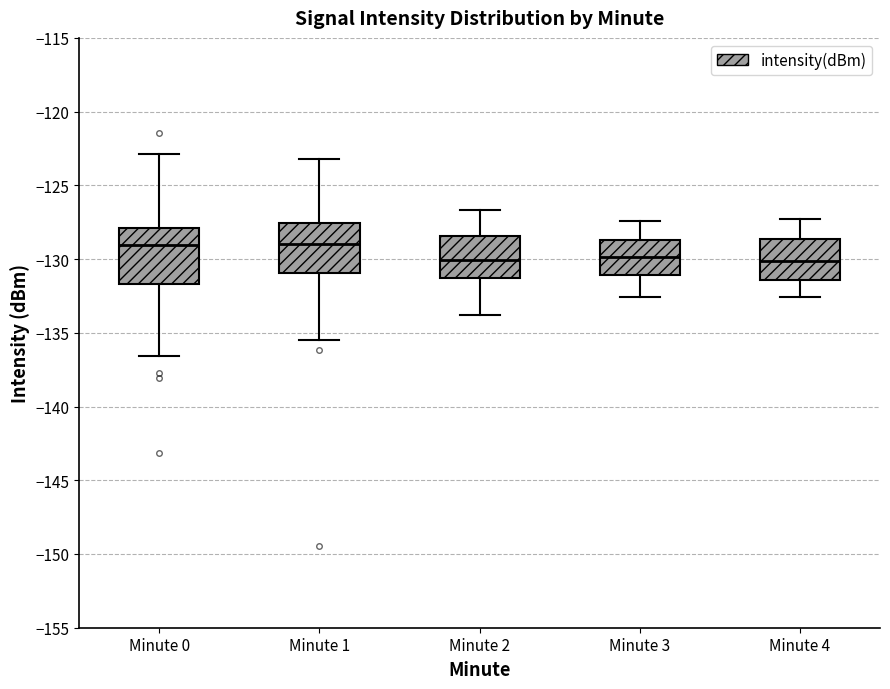

Reading left to right, transcribe this box plot: for each box, give where its median line is, the range the box spans, and where its two whiskers end, as read against the y-axis. The values are not printed on the chart, so give them approximately, as read against the axis.

Minute 0: median -129.0, box -131.5 to -128.0, whiskers -136.5 to -123.0
Minute 1: median -129.0, box -131.0 to -127.5, whiskers -135.5 to -123.0
Minute 2: median -130.0, box -131.5 to -128.5, whiskers -134.0 to -126.5
Minute 3: median -130.0, box -131.0 to -128.5, whiskers -132.5 to -127.5
Minute 4: median -130.0, box -131.5 to -128.5, whiskers -132.5 to -127.5